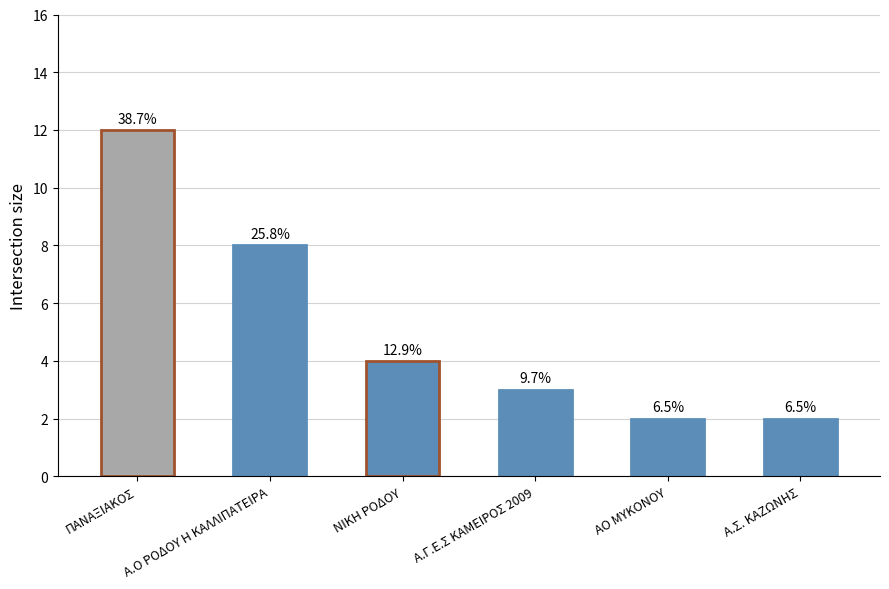

How many bars are there in total?

6